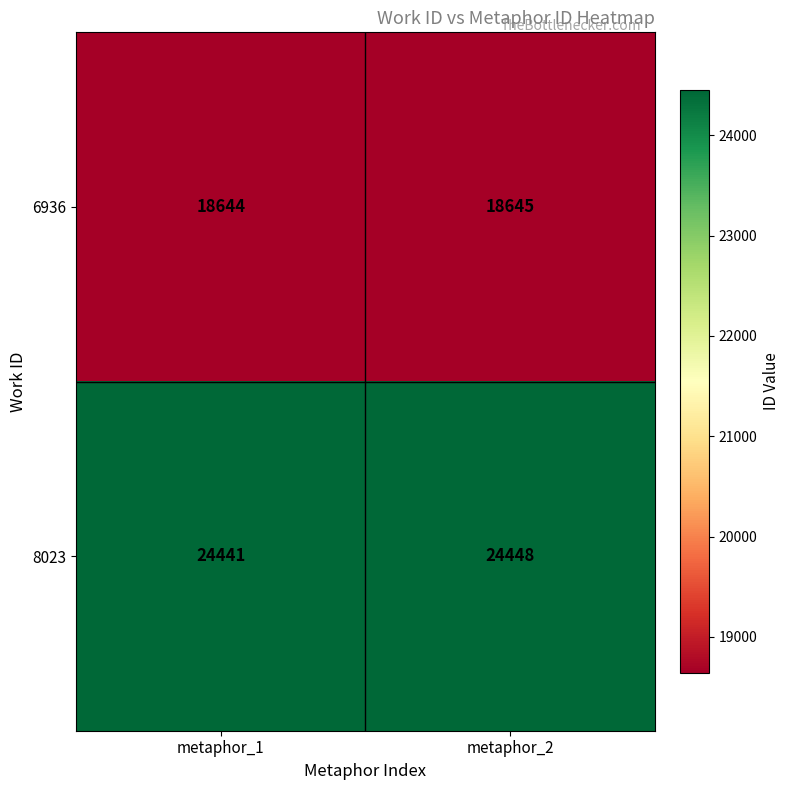

What is the minimum value shown in the chart?

18644